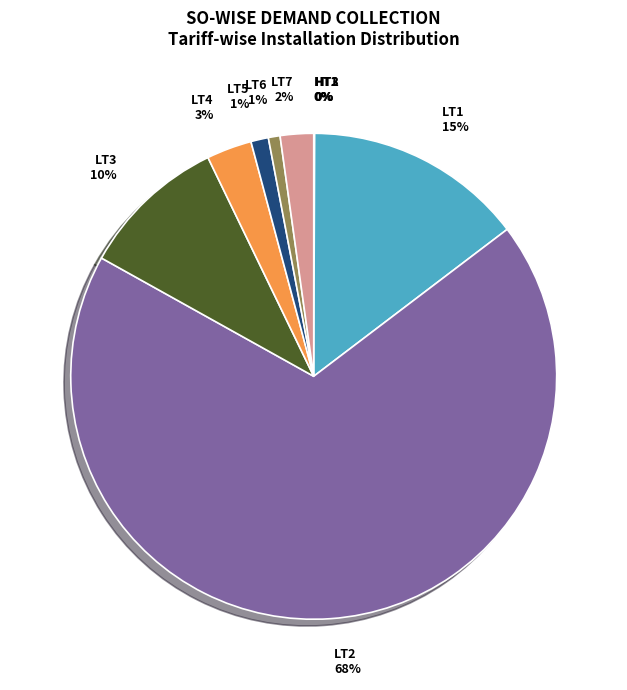

To the nearest percent, what percentage of the pie is LT7?

2%